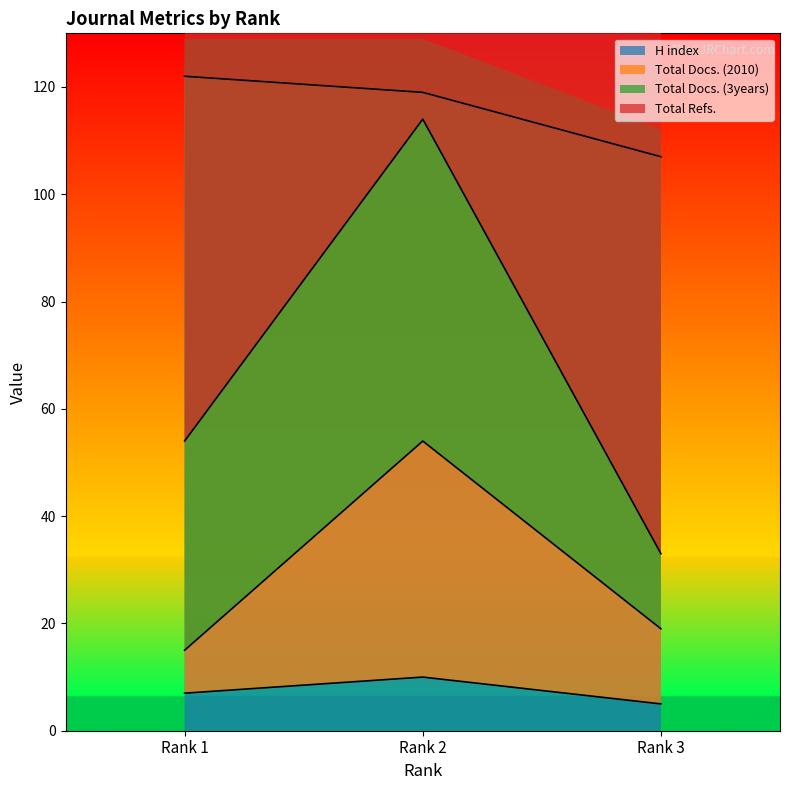

Where is H index nearest to the value 114?

Rank 2